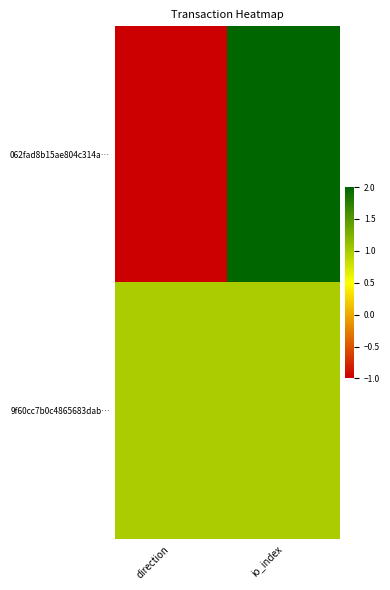

Which series has the widest spread of values?

062fad8b15ae804c314a…